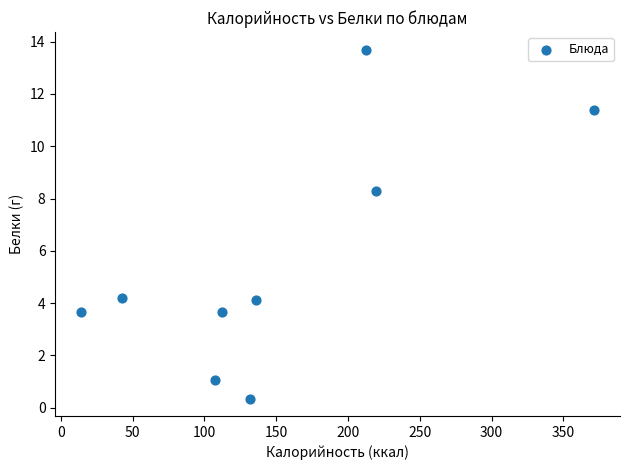

What Y value in the scatter plot is closest to 7?

8.3